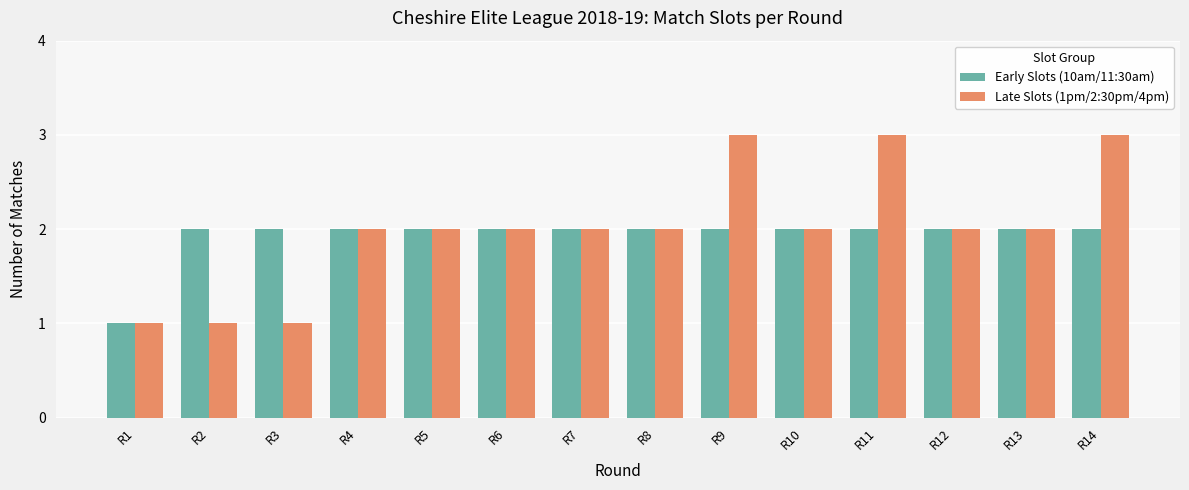

Is the value of Late Slots (1pm/2:30pm/4pm) at R2 greater than the value of Early Slots (10am/11:30am) at R7?

No